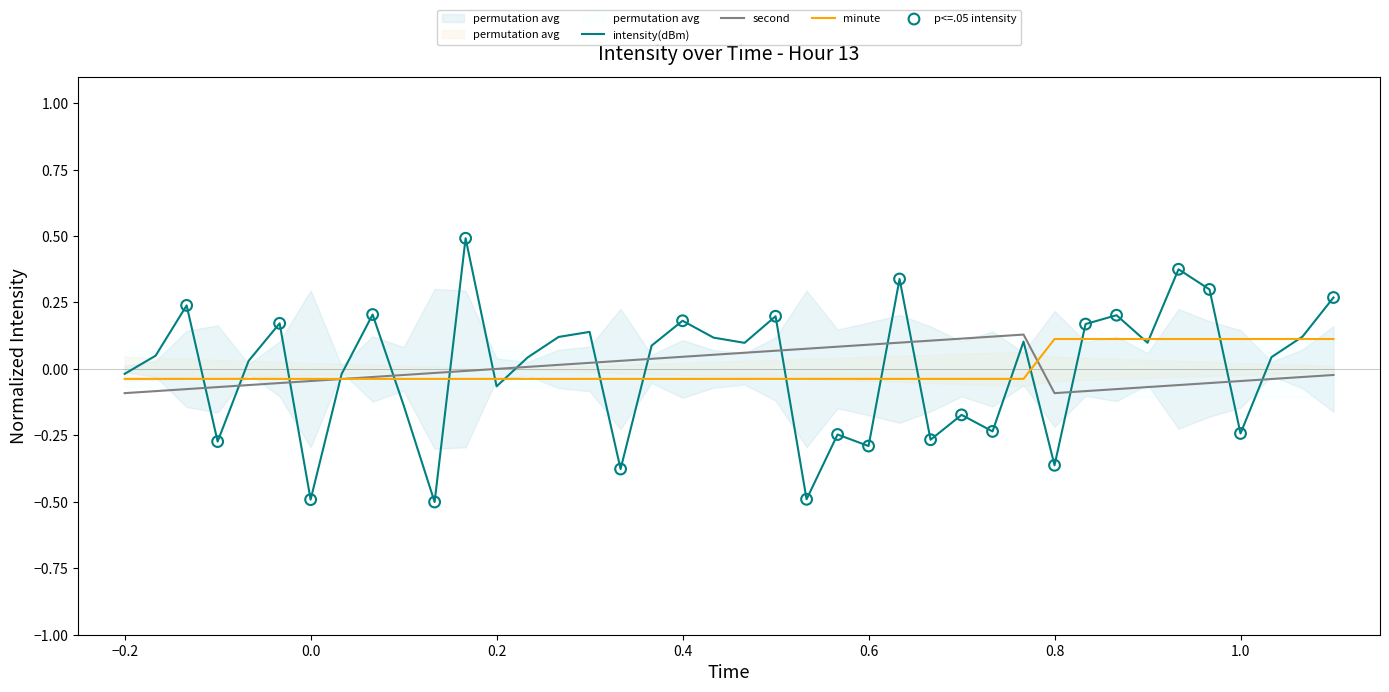

Which series contains the highest Y value?

intensity(dBm)